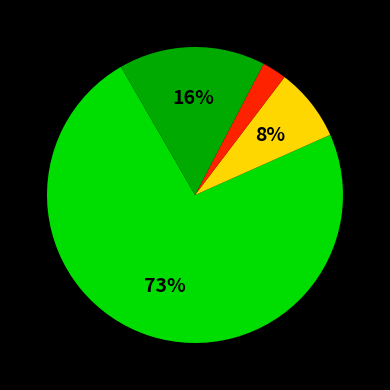

Is there any slice that represents more than half of the pie?

Yes